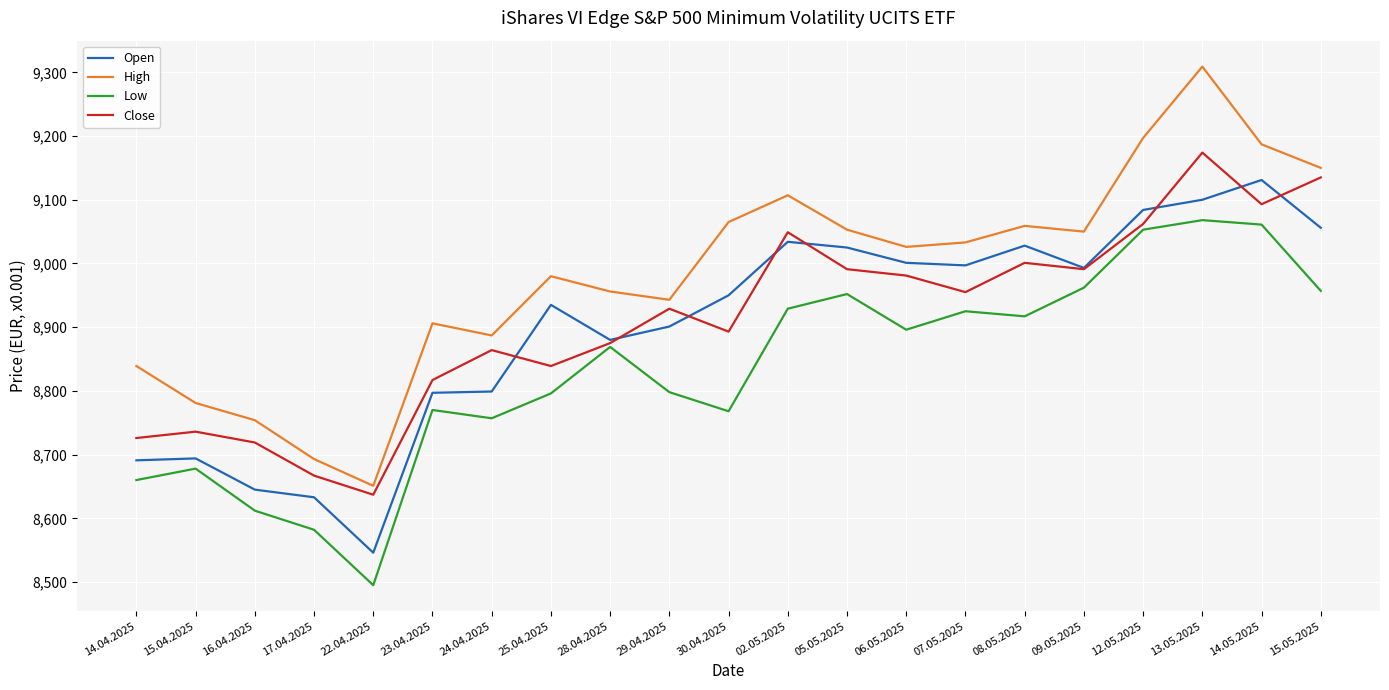

Rank the series at 14.04.2025 from lowest to highest value.

Low, Open, Close, High